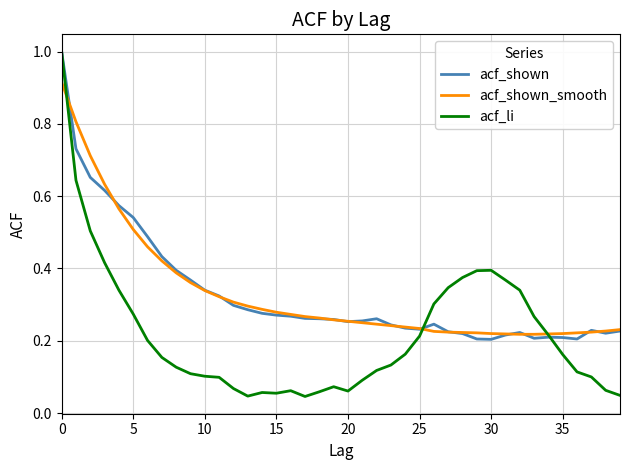

Which category has the lowest value in the acf_shown series?

30